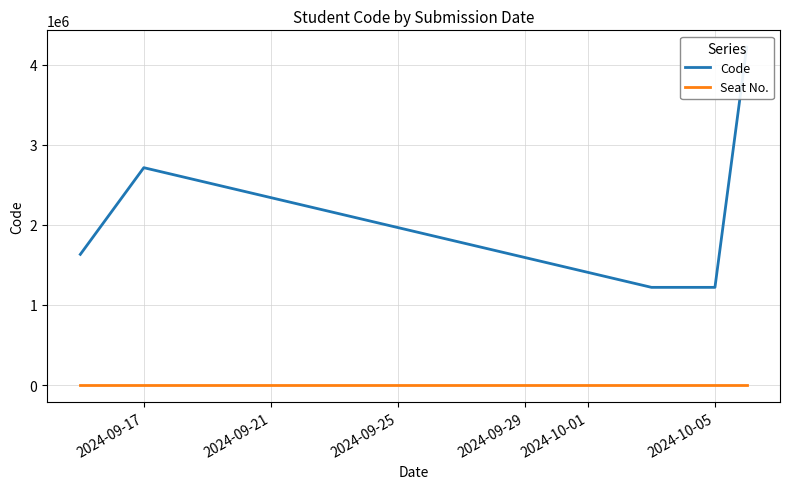

Which series has the largest total across all categories?

Code